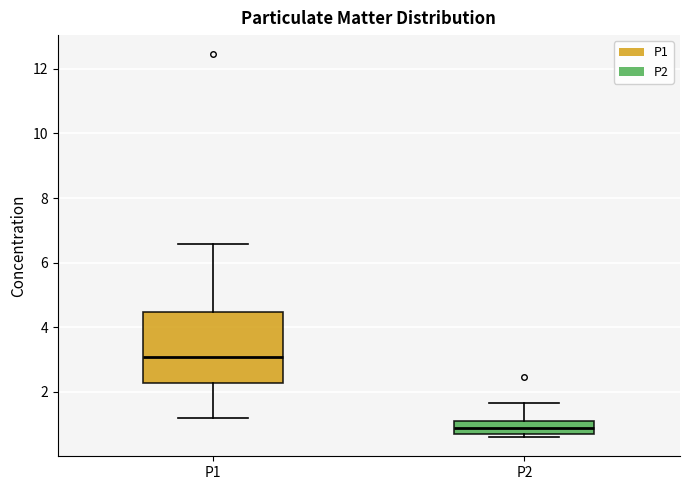

Reading left to right, transcribe this box plot: for each box, give where its median line is, the range the box spans, and where its two whiskers end, as read against the y-axis. The values are not printed on the chart, so give them approximately, as read against the axis.

P1: median 3.0, box 2.2 to 4.4, whiskers 1.2 to 6.6
P2: median 0.8 (inside the box), box 0.8 to 1.2, whiskers 0.6 to 1.6